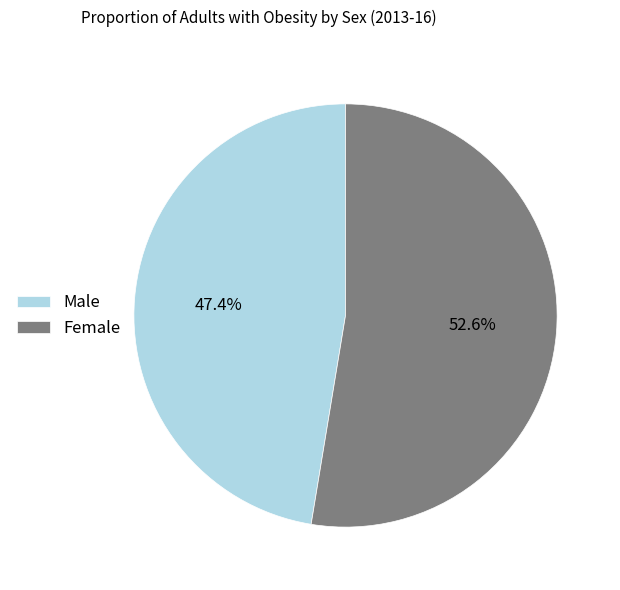

Count the number of slices in the pie.

2